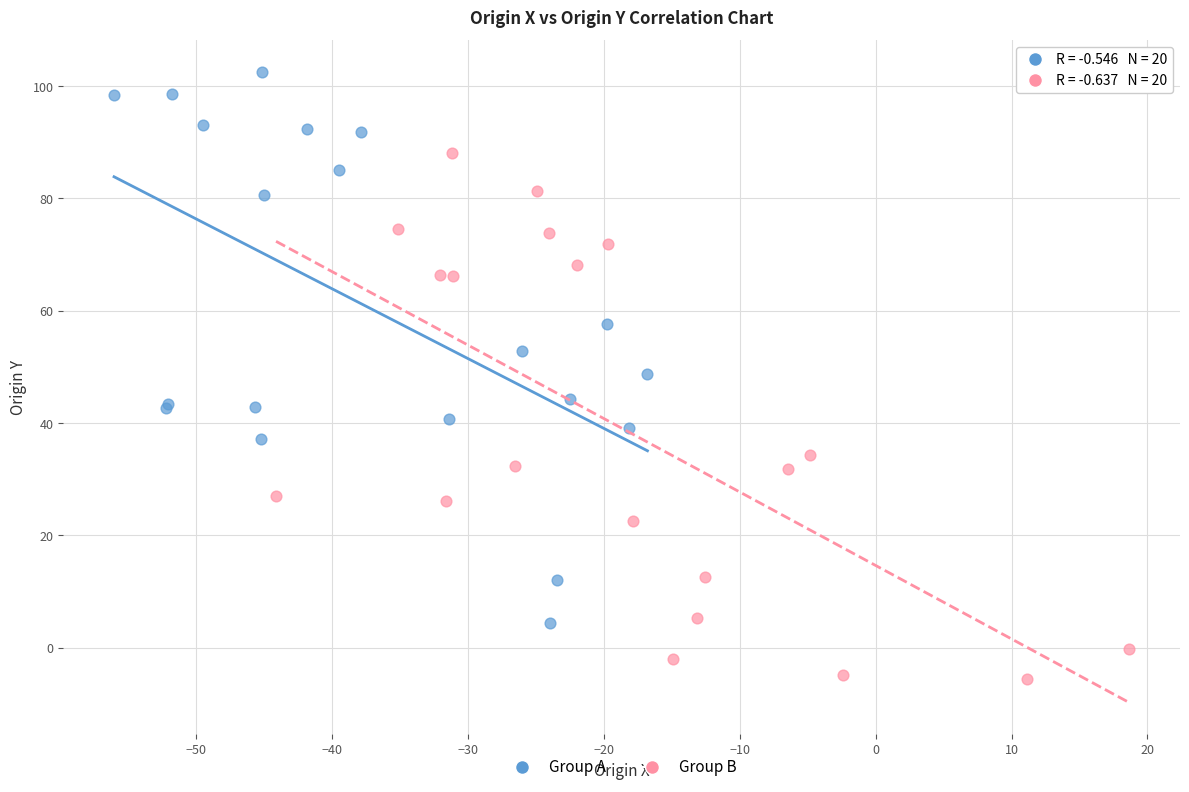

Which series has the largest Y range (max minus min)?

Group A